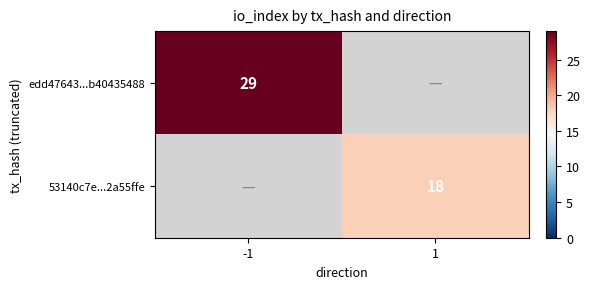

What is the smallest value displayed?

18.0